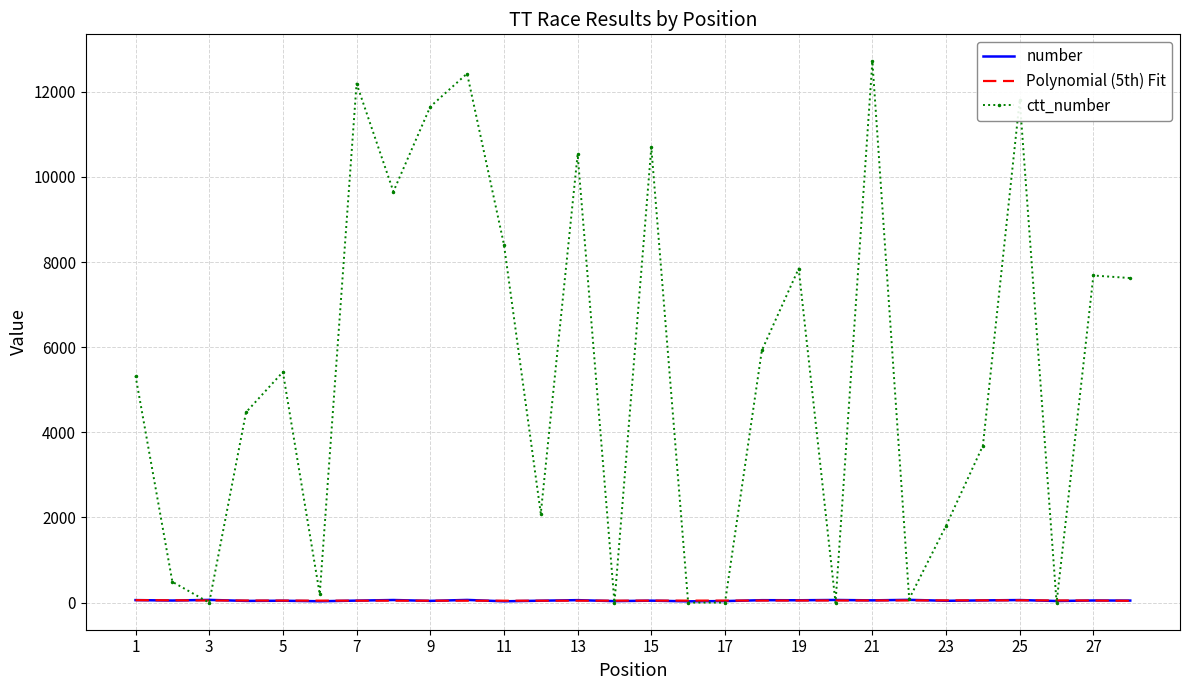

What is the maximum value for ctt_number?

12711